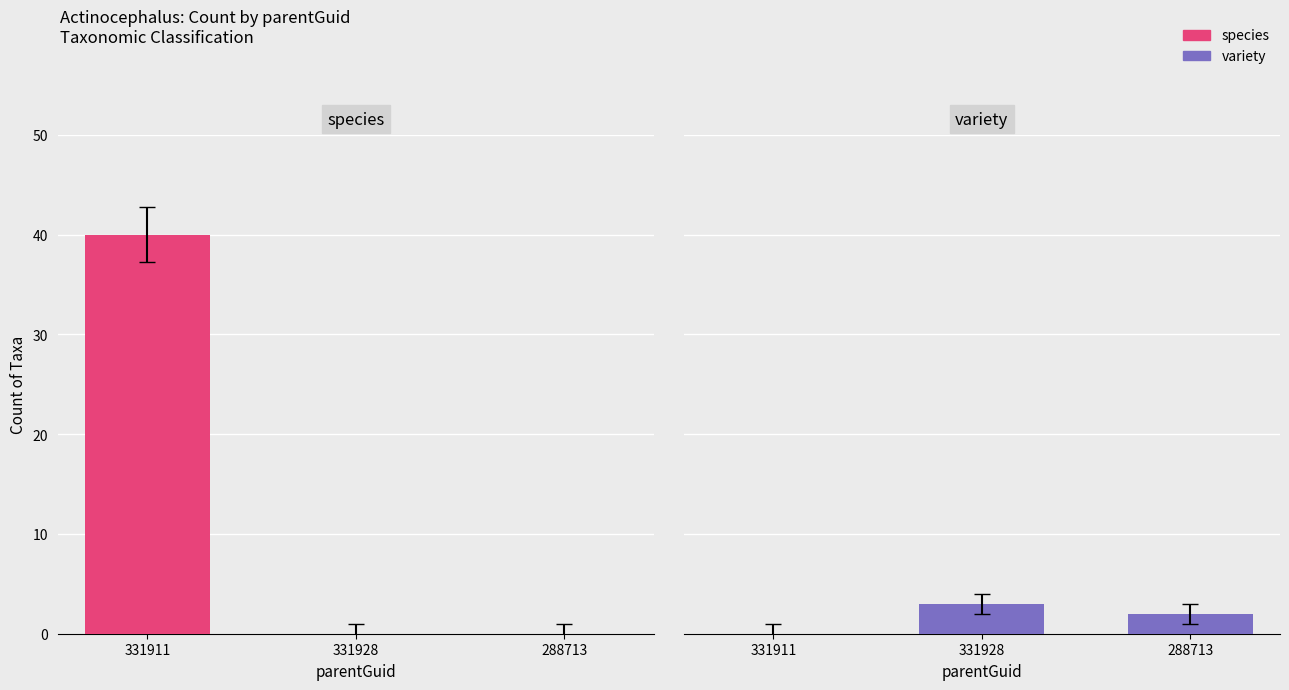

The value of species at 331928 is 14. True or false?

False